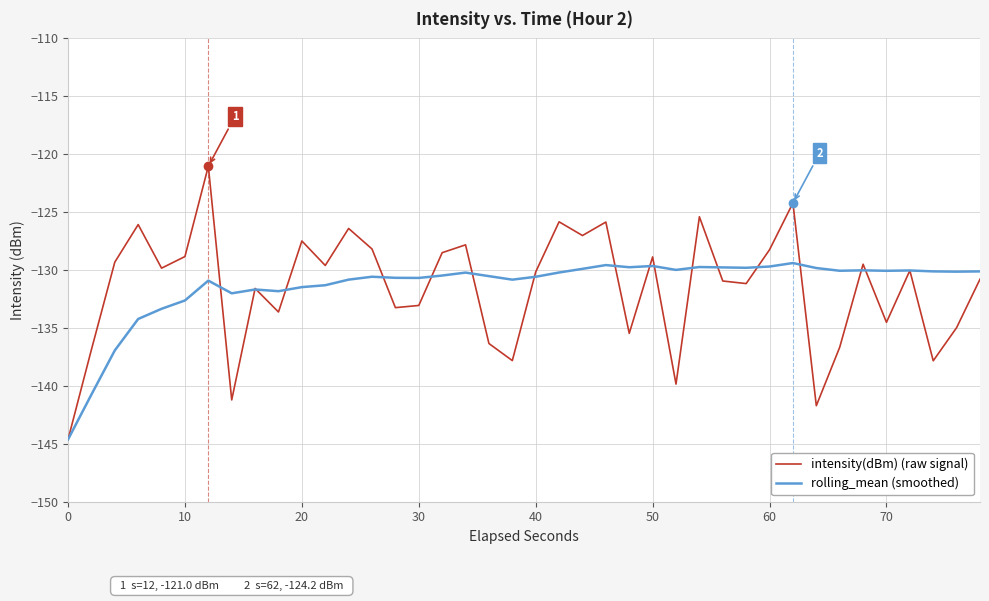

Rank the series by their maximum value, from highest to lowest.

intensity(dBm) (raw signal), rolling_mean (smoothed)